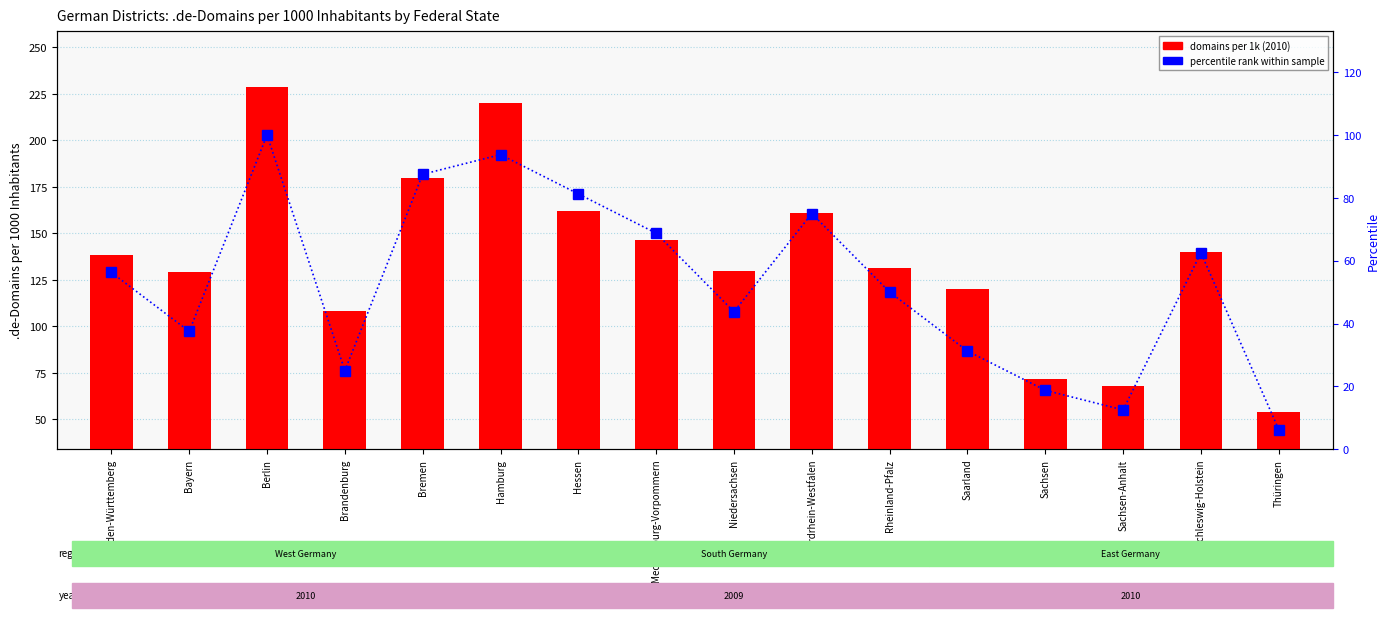

What are all the series names shown in the legend?

domains per 1k (2010), percentile rank within sample